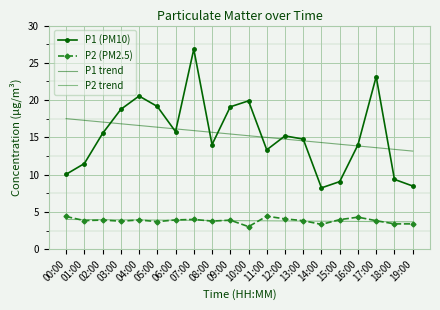

Is the value of P1 (PM10) at 14:00 greater than the value of P2 trend at 01:00?

Yes